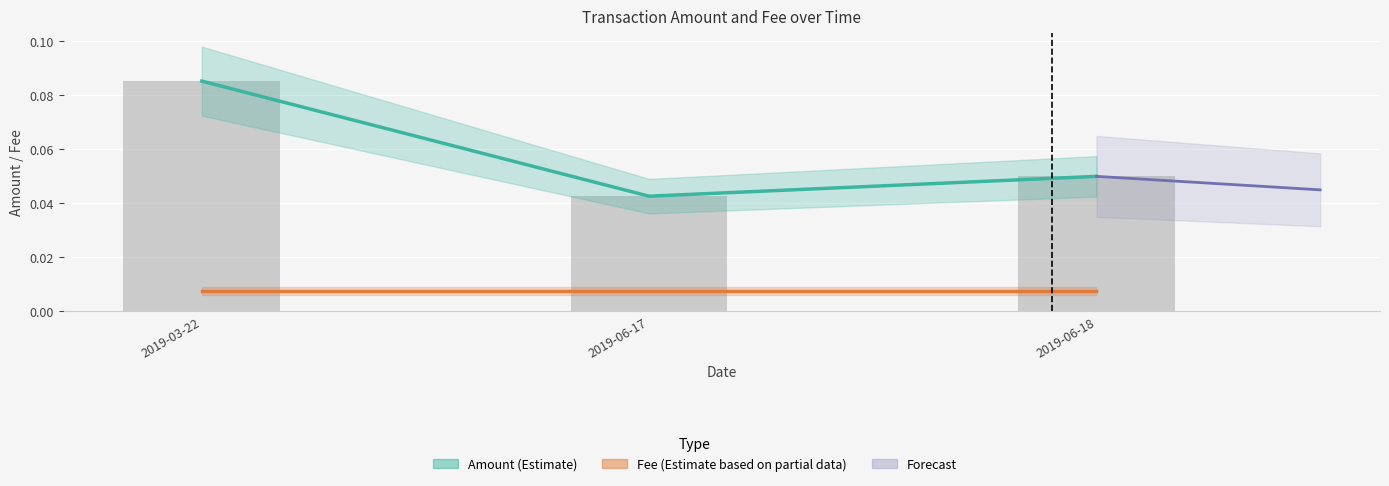

What is the maximum value shown in the chart?

0.1